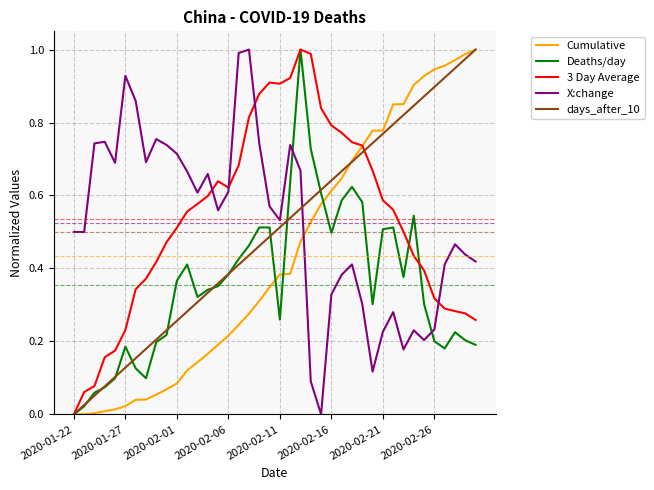

True or false: Deaths/day and X:change intersect in this chart.

True